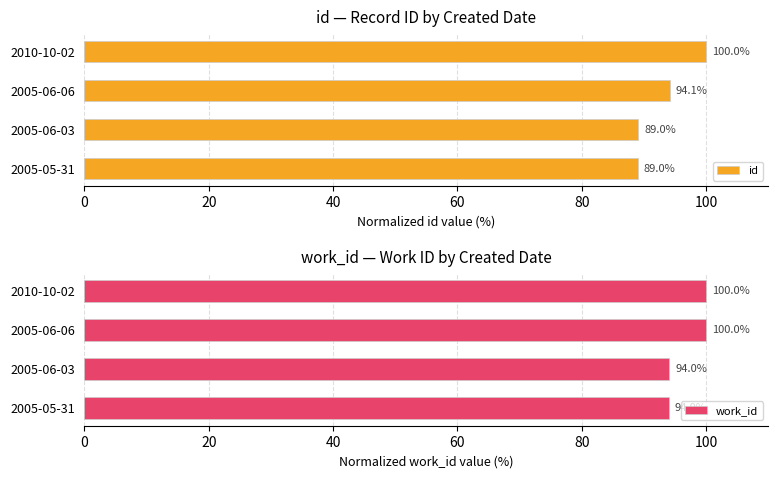

What is the difference between the maximum and second lowest values in the id series?

11.0